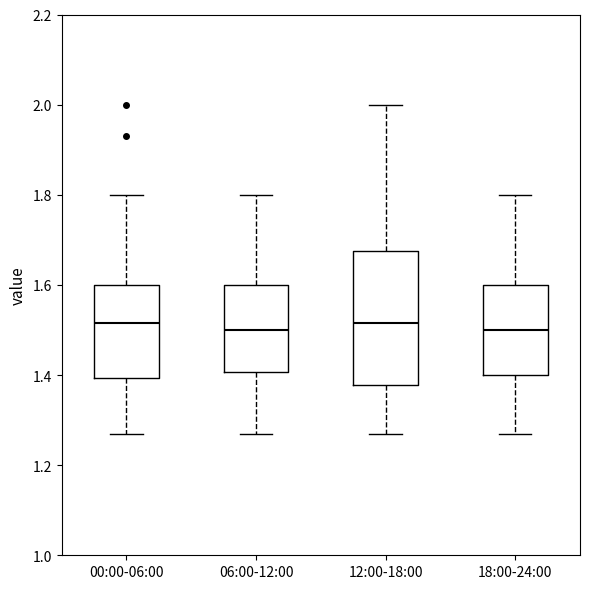

Comparing the boxes themselves (not the whiskers), which one is the tallest?

12:00-18:00